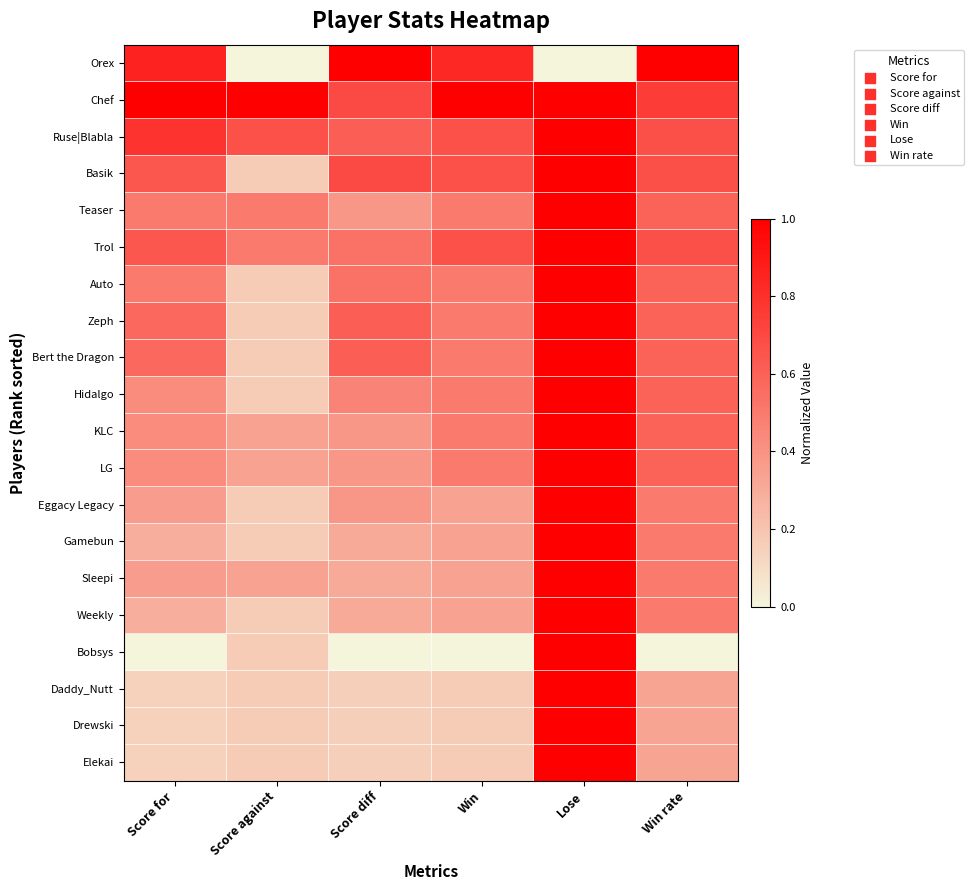

At how many categories does at least one series exceed 0?

6